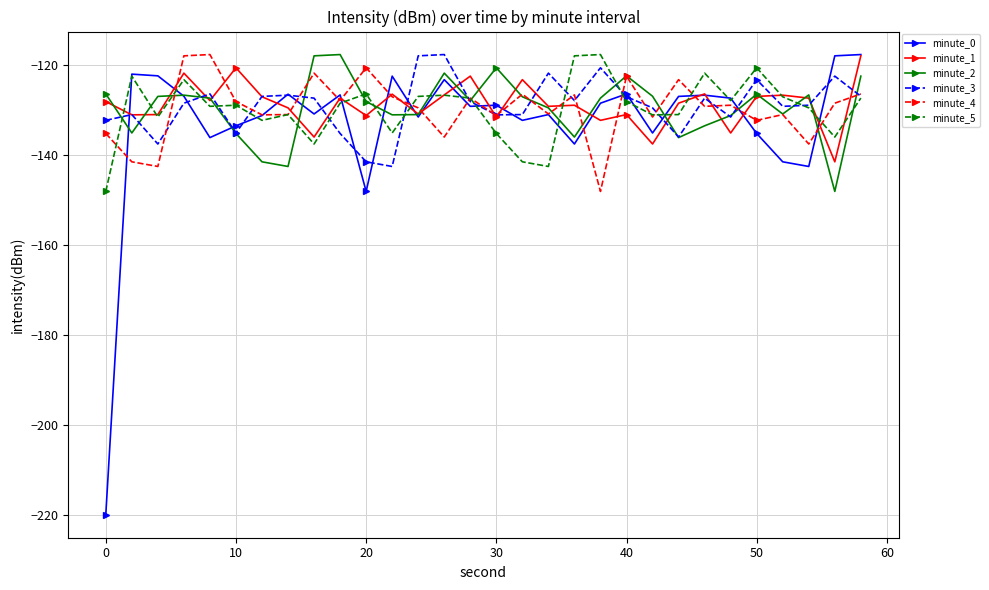

What is the value of the minute_3 point at the 3rd from the left?

-137.5